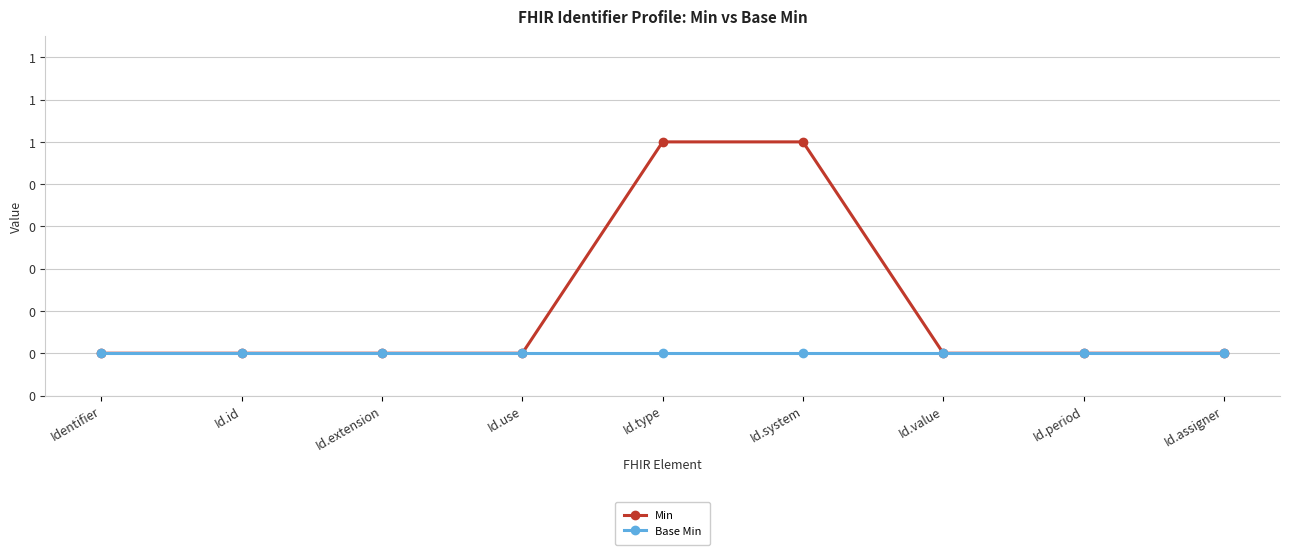

Does the chart have visible grid lines?

Yes